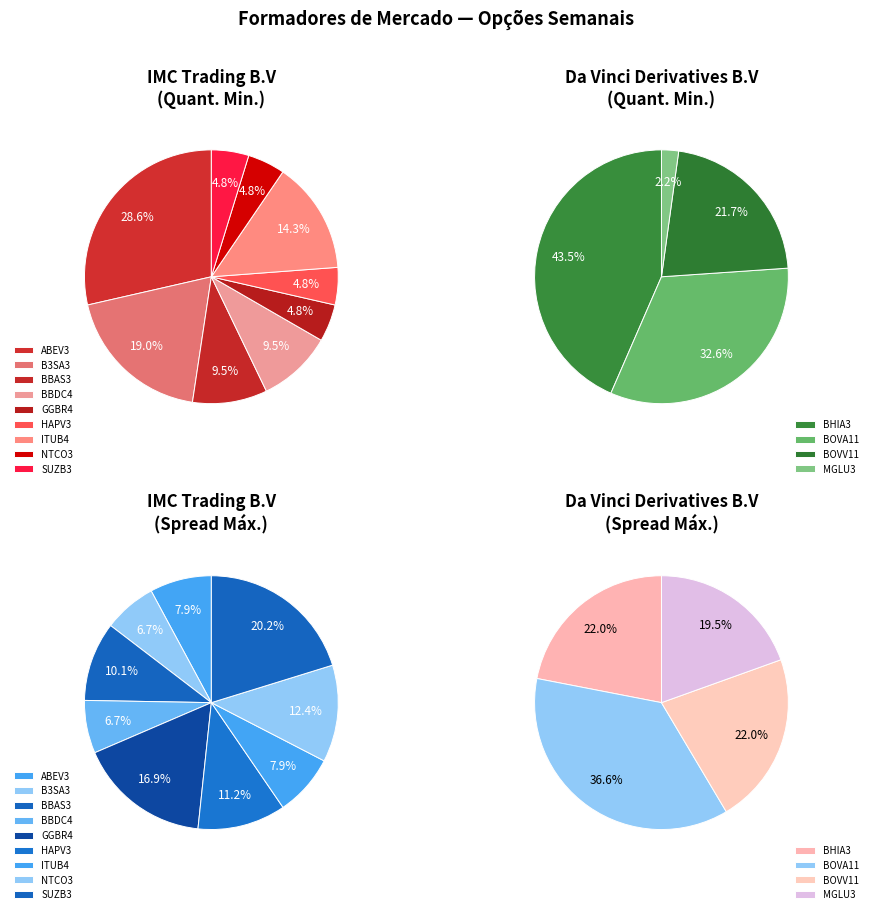

Which has a higher value, BBDC4 or B3SA3?

B3SA3